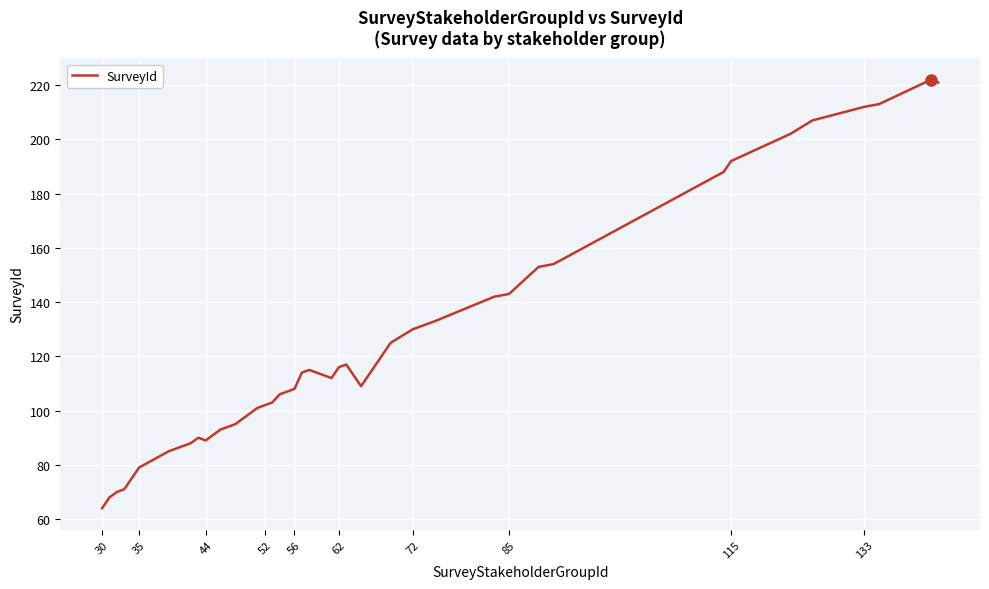

Reading left to right, extract all data points from this chart.

64	68	70	71	79	85	88	90	89	93	95	101	102	103	106	107	108	114	115	112	116	117	109	125	130	131	133	142	143	153	154	188	192	197	202	207	212	213	222	221